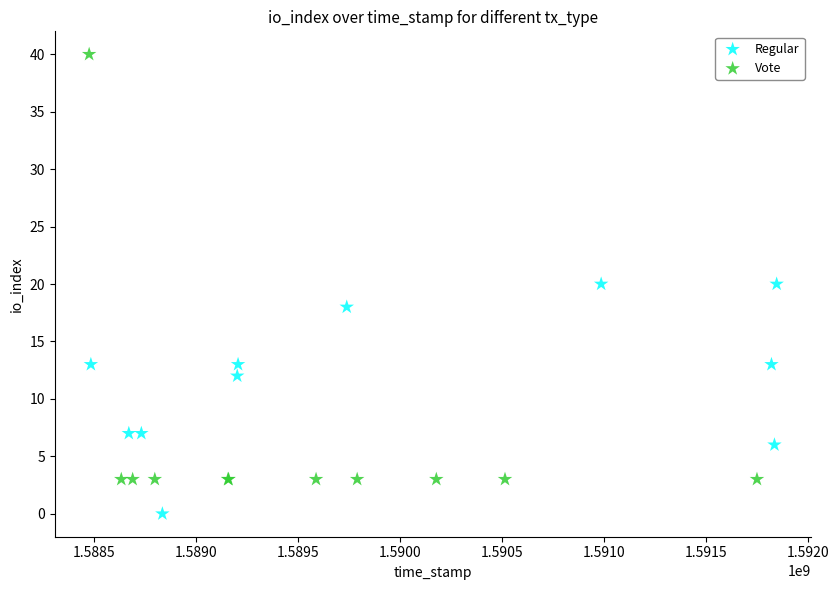

Which series reaches the maximum Y coordinate?

Vote